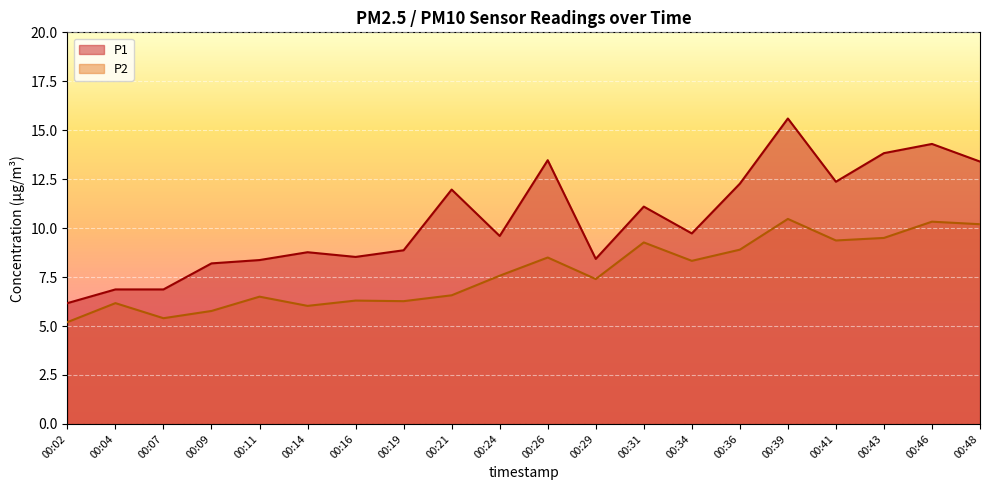

True or false: P2 and P1 intersect in this chart.

False